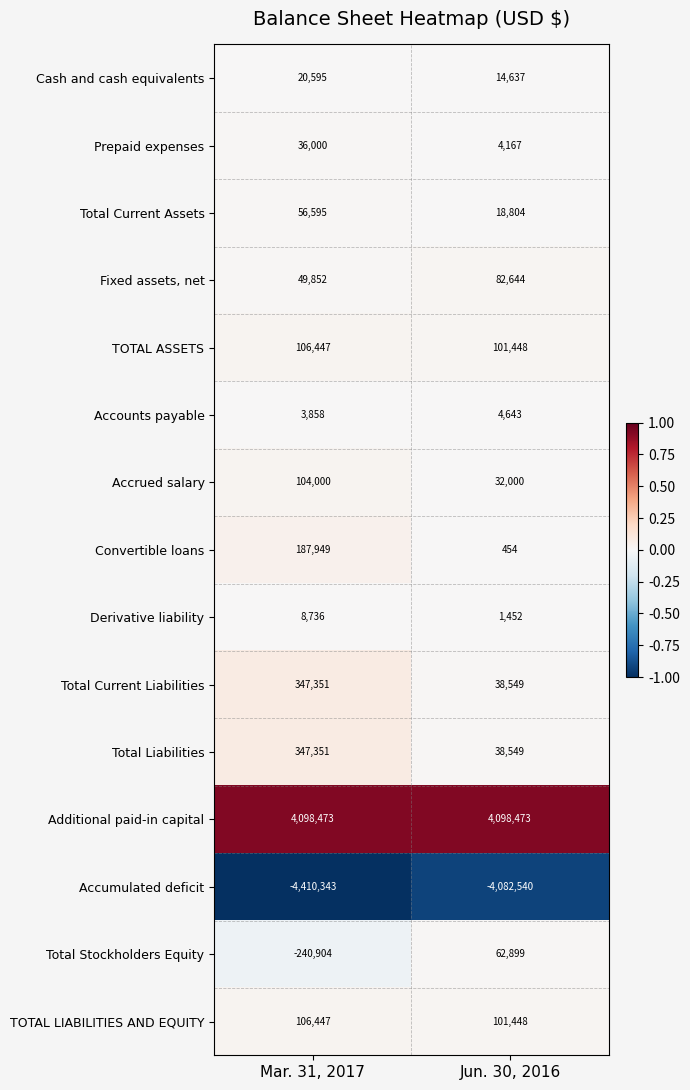

Reading left to right, extract all data points from this chart.

Cash and cash equivalents: 20595	14637
Prepaid expenses: 36000	4167
Total Current Assets: 56595	18804
Fixed assets, net: 49852	82644
TOTAL ASSETS: 106447	101448
Accounts payable: 3858	4643
Accrued salary: 104000	32000
Convertible loans: 187949	454
Derivative liability: 8736	1452
Total Current Liabilities: 347351	38549
Total Liabilities: 347351	38549
Additional paid-in capital: 4098473	4098473
Accumulated deficit: -4410343	-4082540
Total Stockholders Equity: -240904	62899
TOTAL LIABILITIES AND EQUITY: 106447	101448